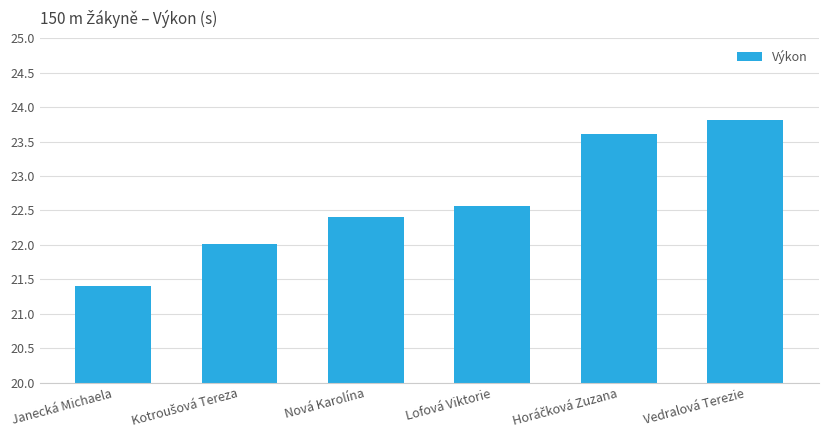

How many distinct data groups are displayed?

1